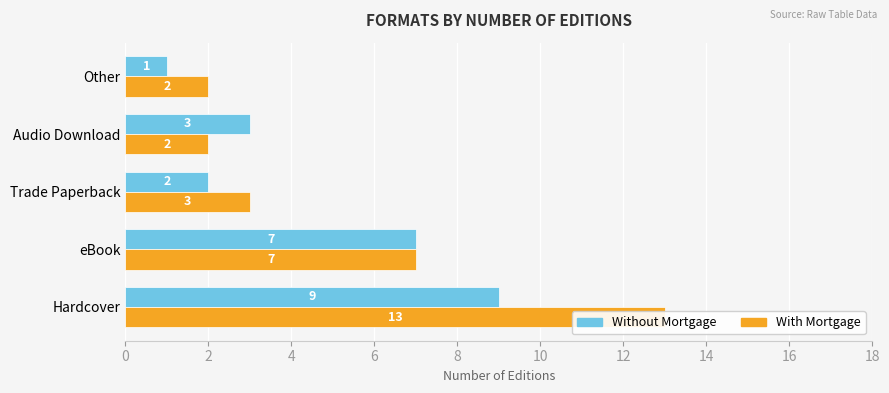

What is the greatest value displayed?

13